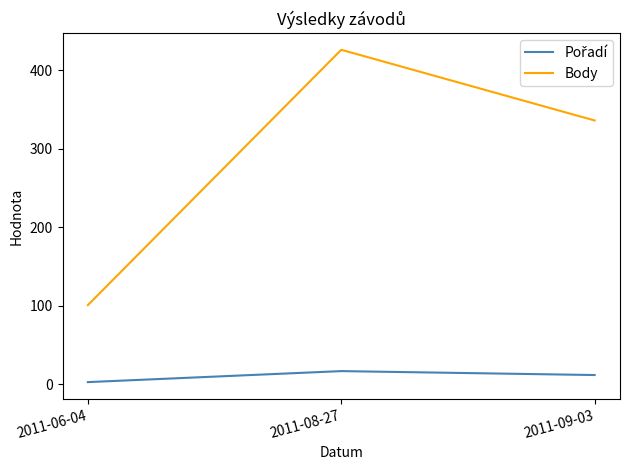

What is the average value of the Body series?

288